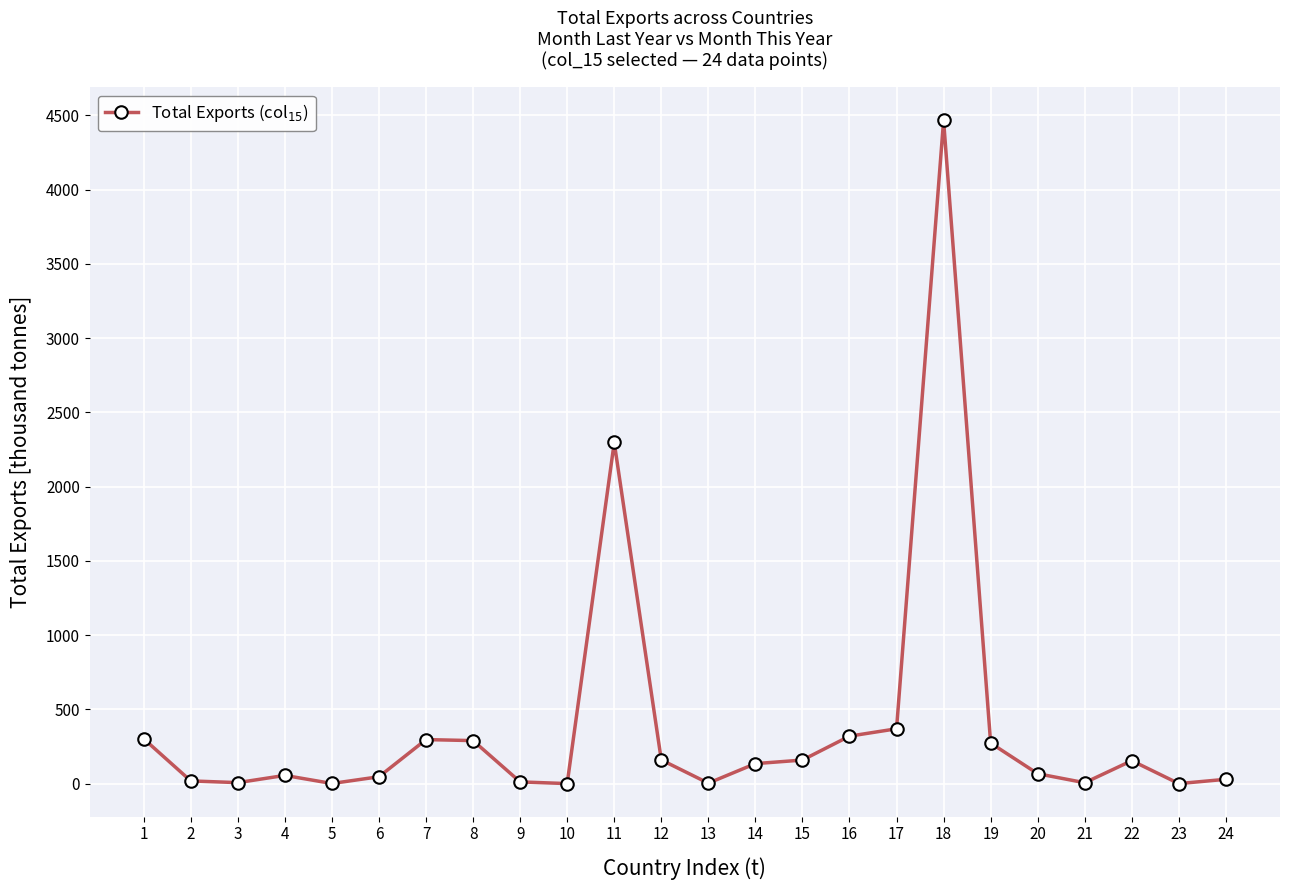

The value at 1 is 301.6. True or false?

True